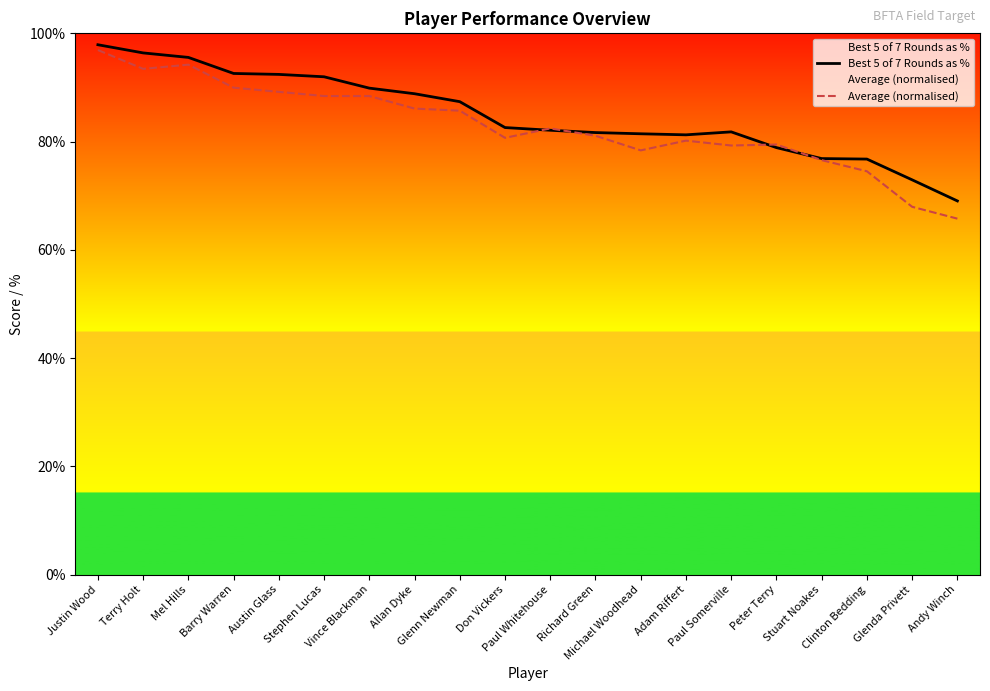

What position from the right is Stuart Noakes?

4